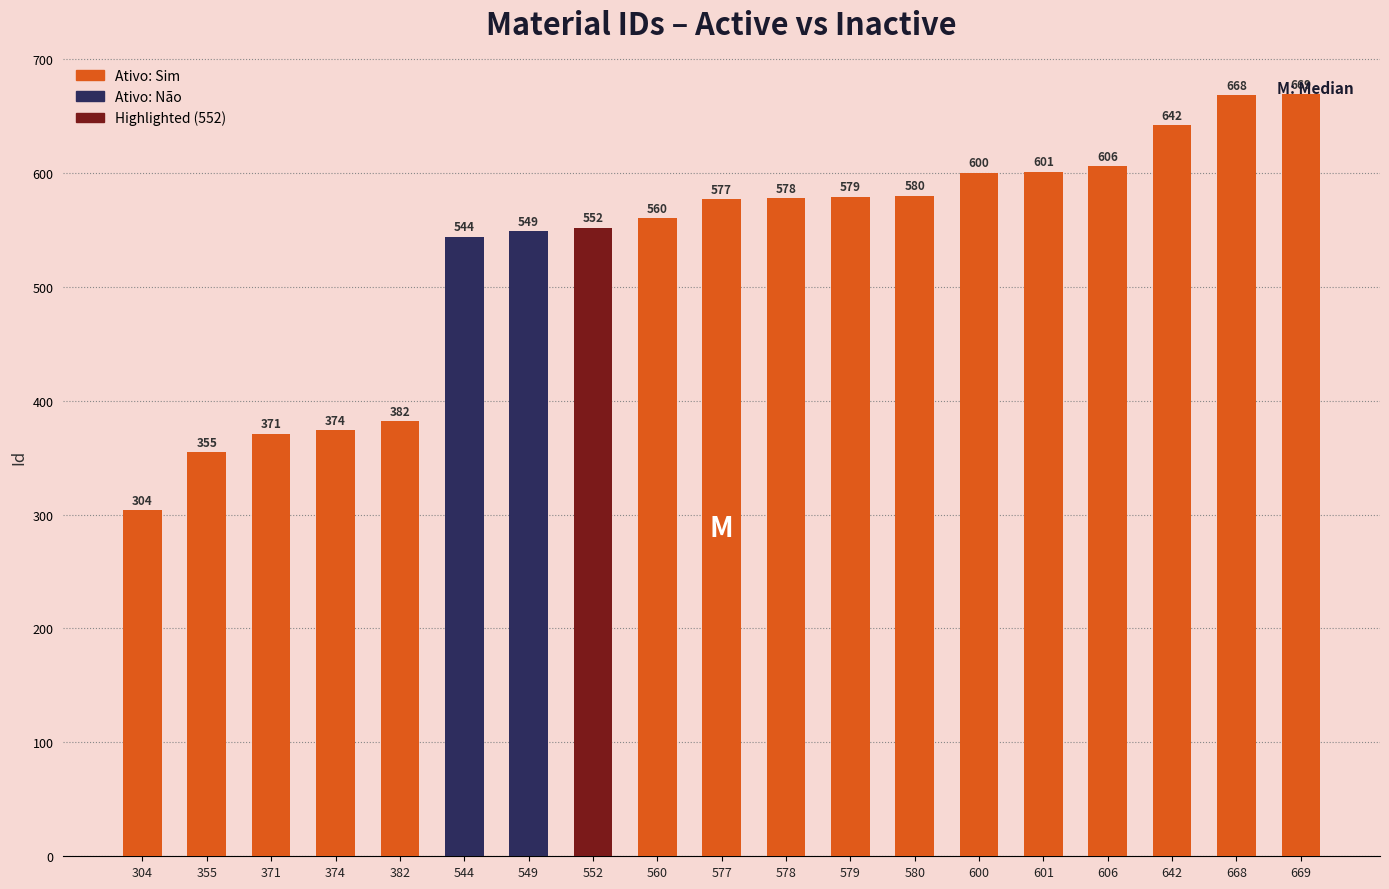

How many values are below 577?

9